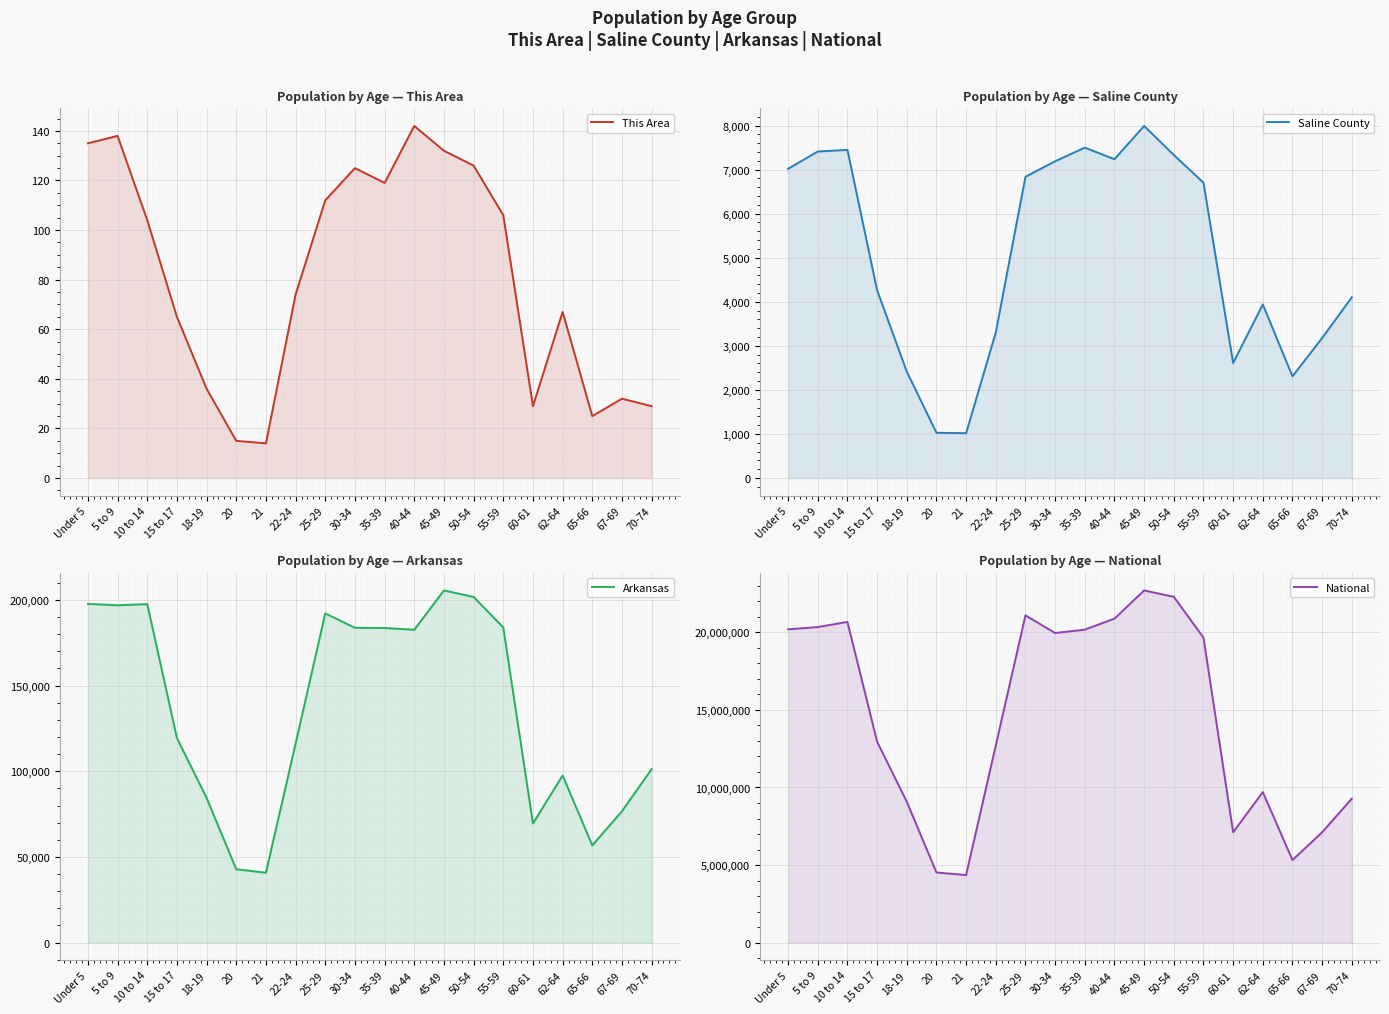

What is the value of the National point at the 16th from the left?

7113727